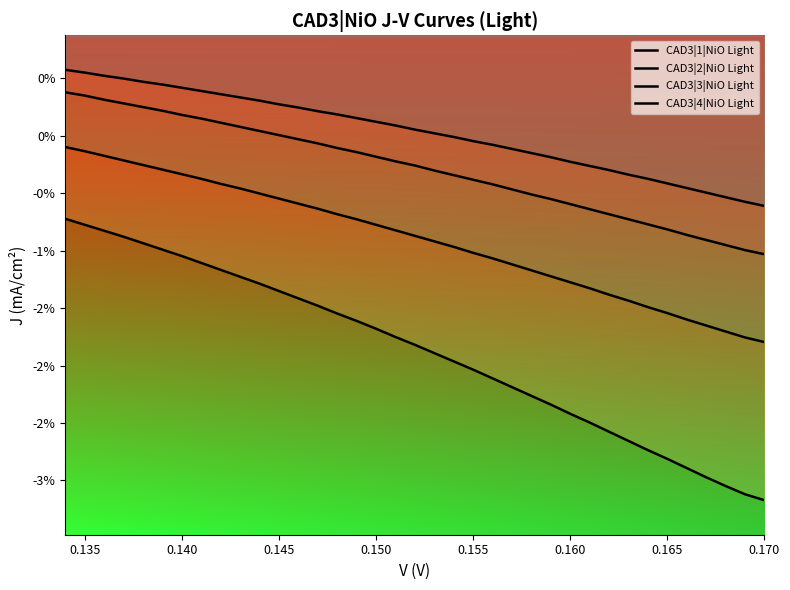

What is the minimum value shown in the chart?

-3.2